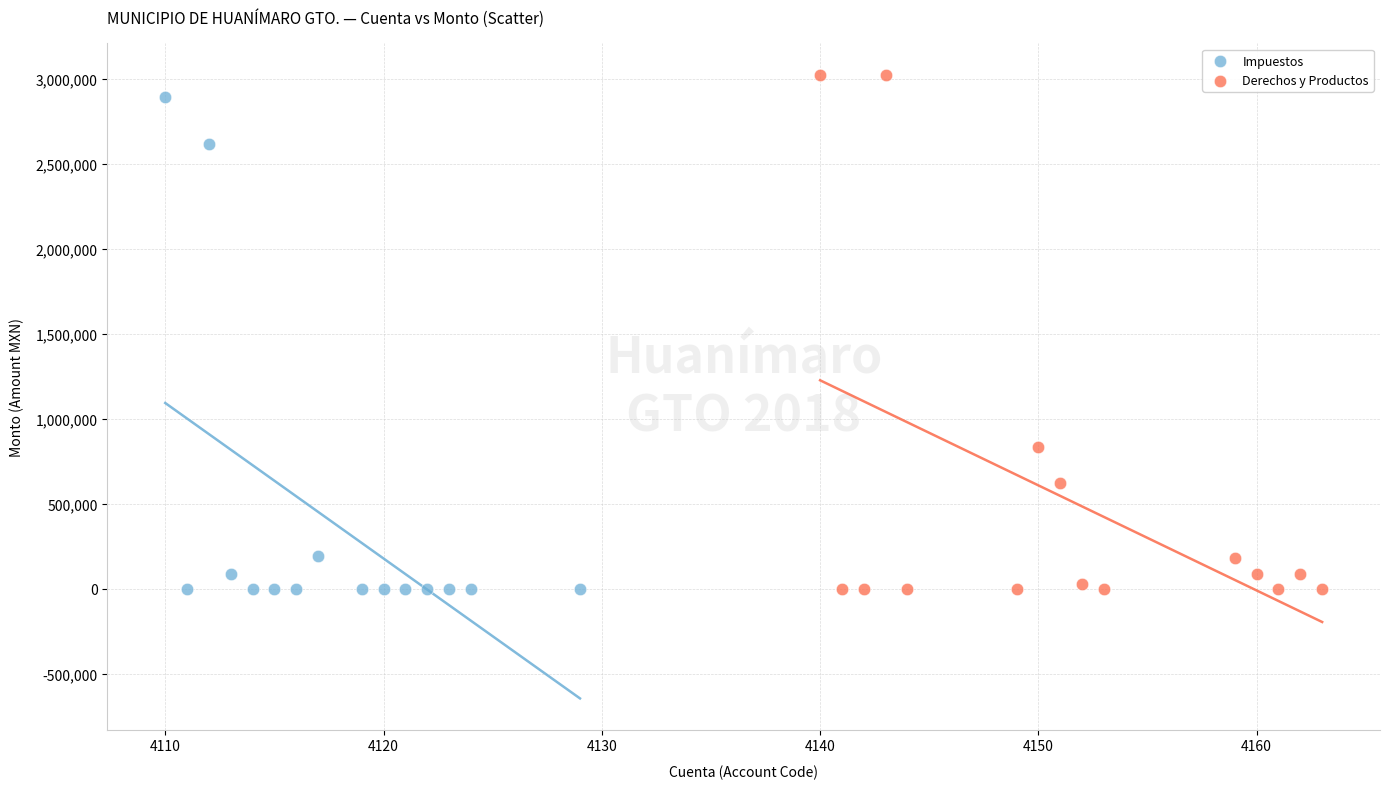

Which series has the largest Y range (max minus min)?

Derechos y Productos